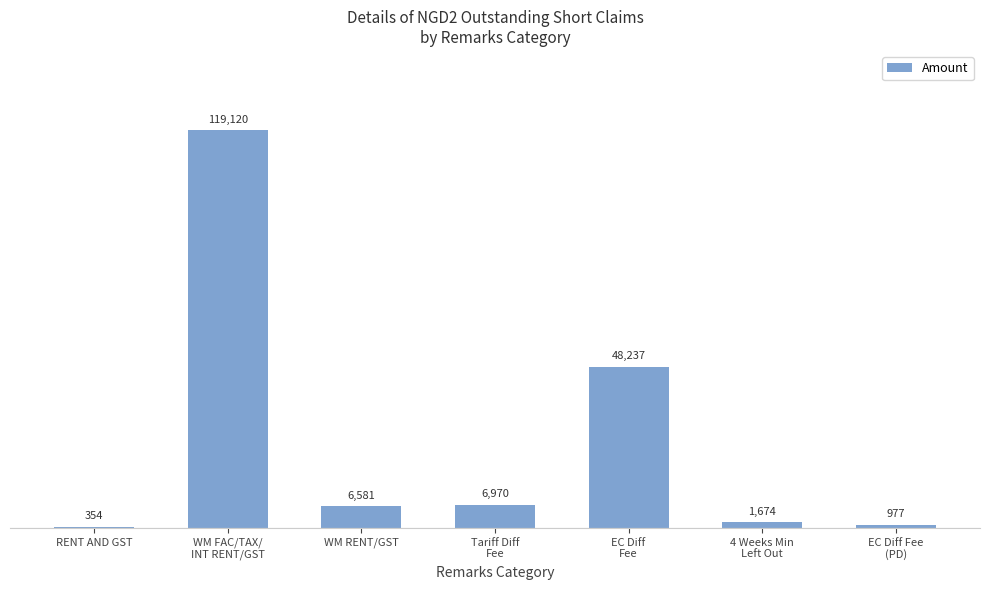

What is the greatest value displayed?

119120